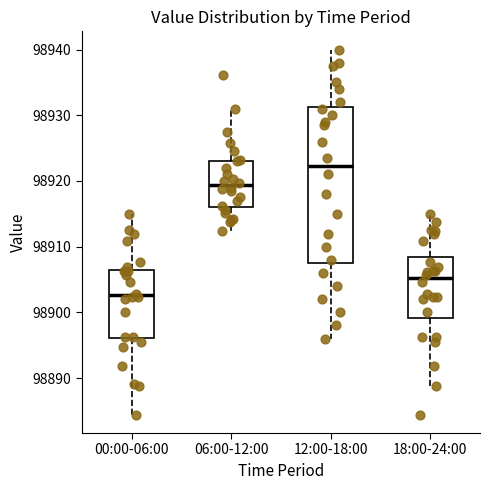

Which box's median line is the lowest?

00:00-06:00